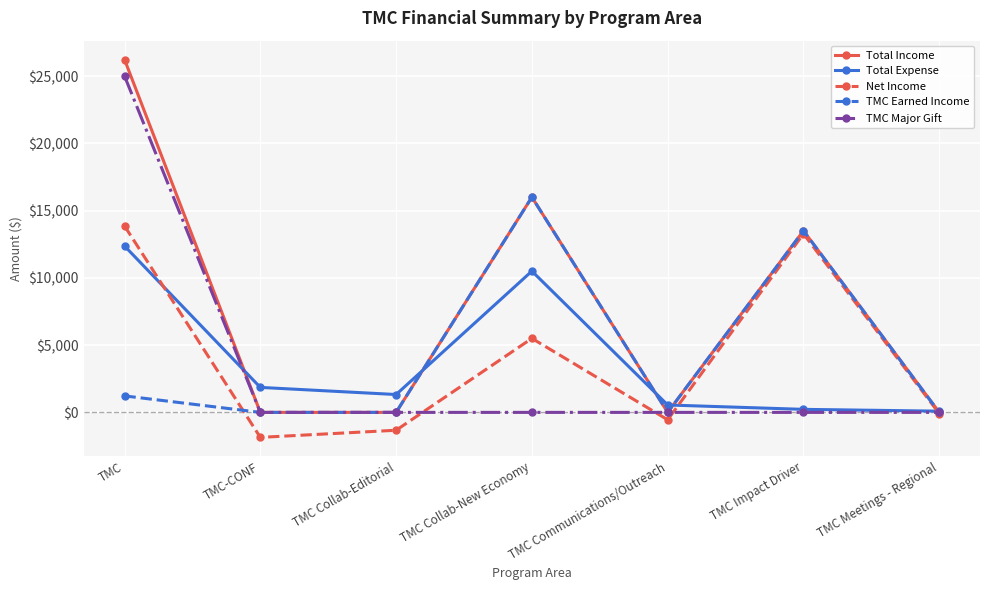

What is the difference between the maximum and minimum values in the Total Income series?

26225.0